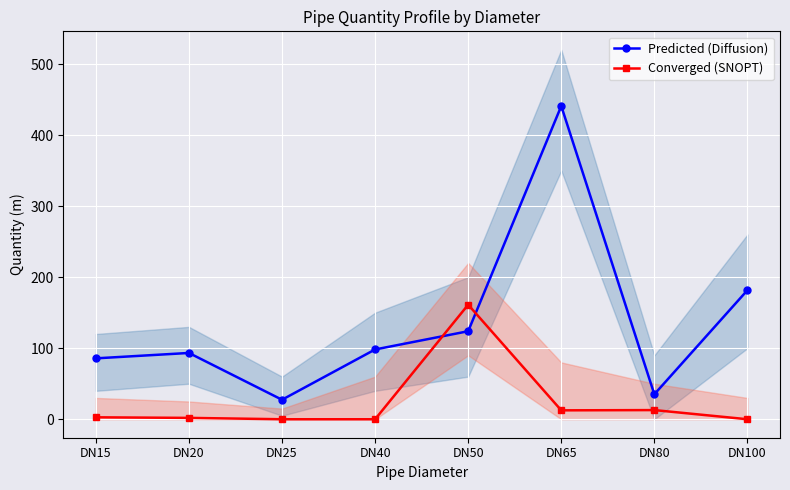

Where is the first local minimum for Predicted (Diffusion)?

DN25